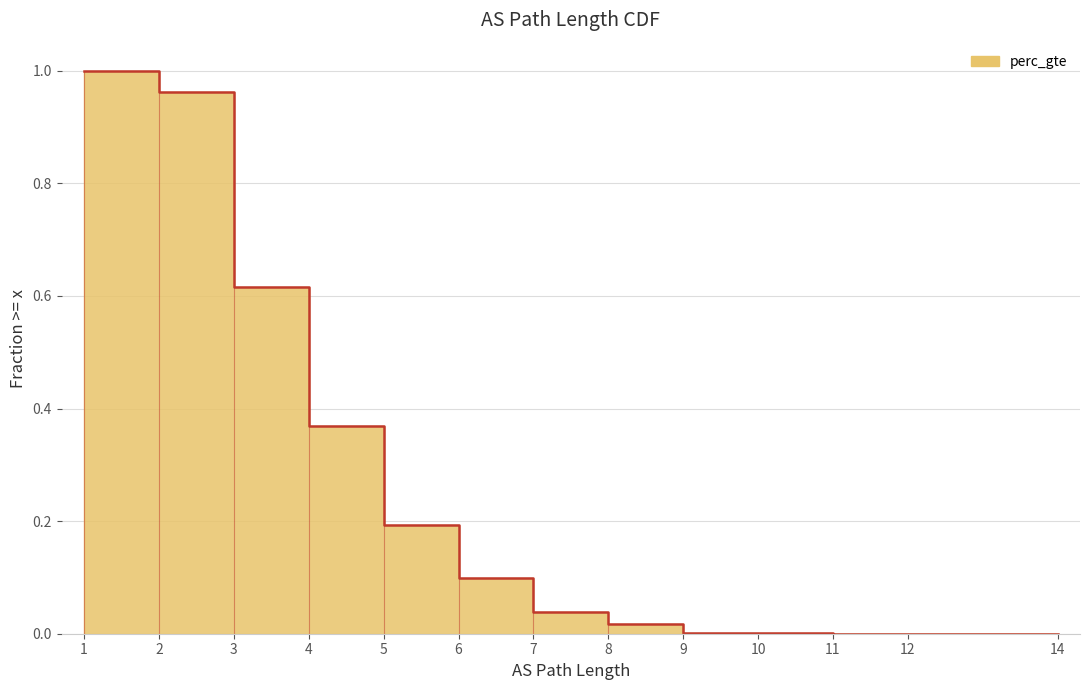

True or false: the data has more than 0 interior local peaks.

False